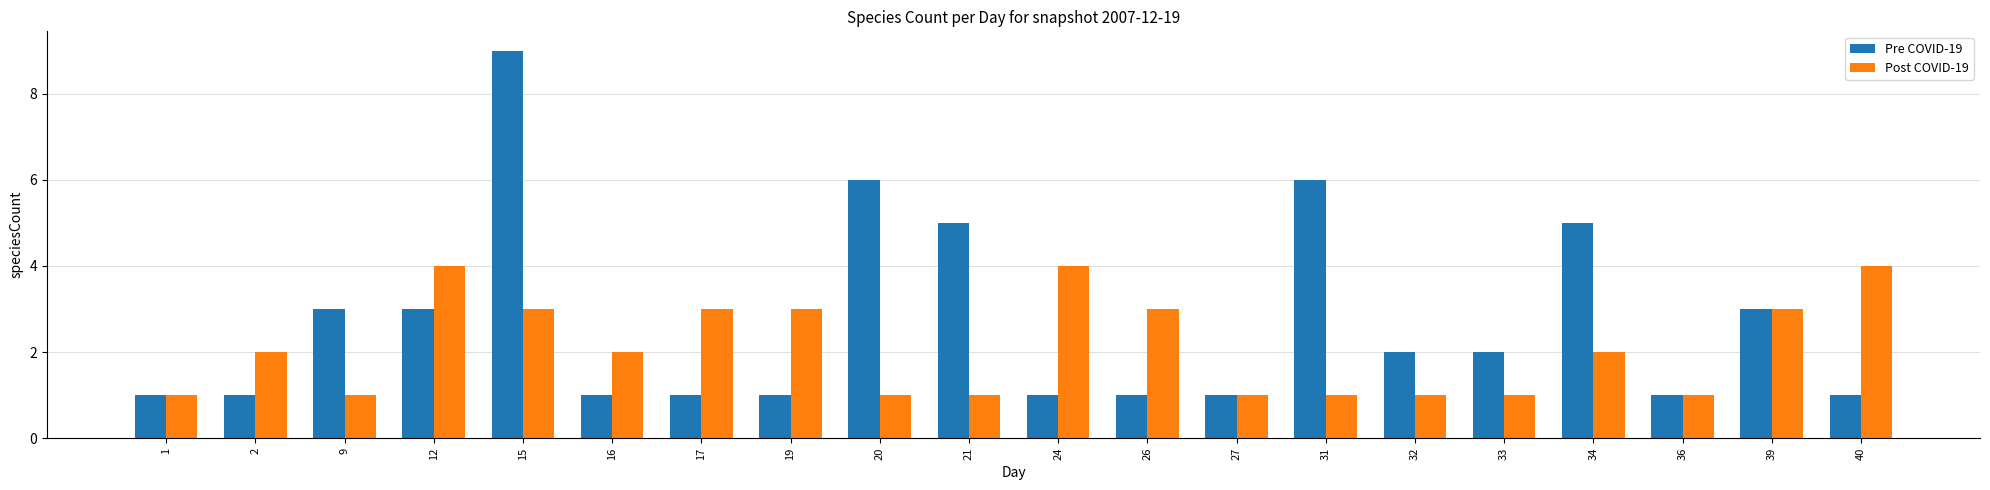

Rank the series by their average value, from lowest to highest.

Post COVID-19, Pre COVID-19